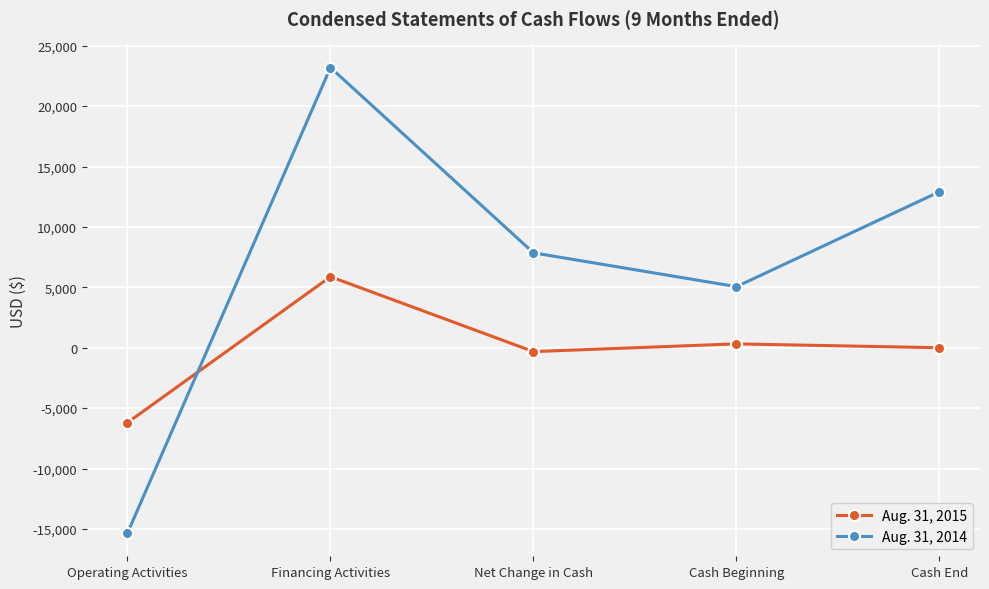

What is the label of the 1st point from the left?

Operating Activities